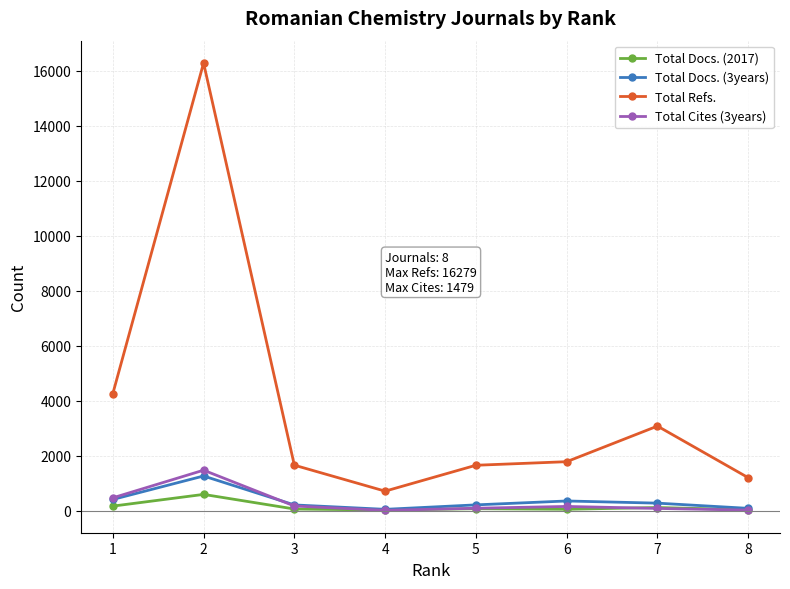

Does the chart display data point markers on the line(s)?

Yes